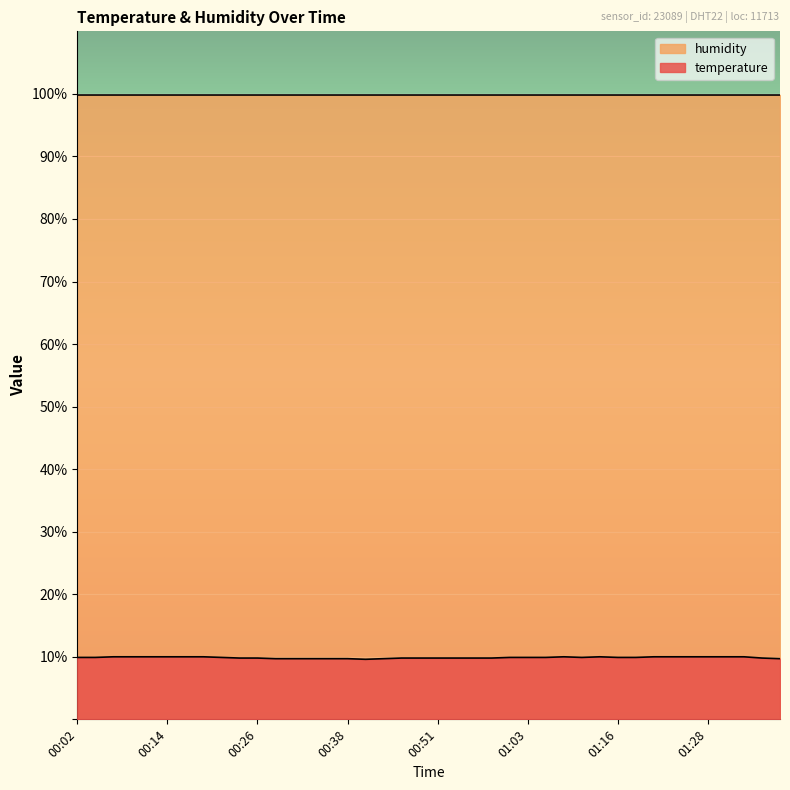

Reading right to left, extract all data points from this chart.

01:38=9.7	01:35=9.8	01:33=10.0	01:30=10.0	01:28=10.0	01:25=10.0	01:23=10.0	01:20=10.0	01:18=9.9	01:16=9.9	01:13=10.0	01:11=9.9	01:08=10.0	01:06=9.9	01:03=9.9	01:01=9.9	00:58=9.8	00:56=9.8	00:53=9.8	00:51=9.8	00:48=9.8	00:46=9.8	00:43=9.7	00:41=9.6	00:38=9.7	00:36=9.7	00:34=9.7	00:31=9.7	00:29=9.7	00:26=9.8	00:24=9.8	00:21=9.9	00:19=10.0	00:16=10.0	00:14=10.0	00:12=10.0	00:09=10.0	00:07=10.0	00:04=9.9	00:02=9.9